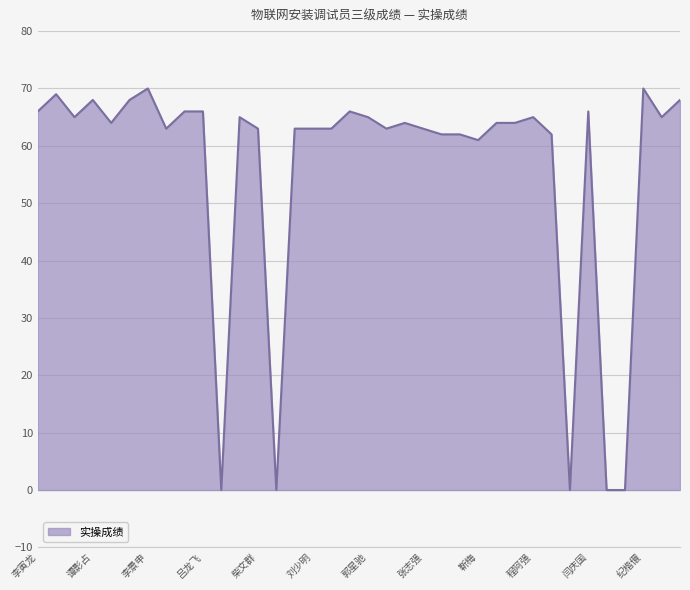

What is the maximum value shown in the chart?

70